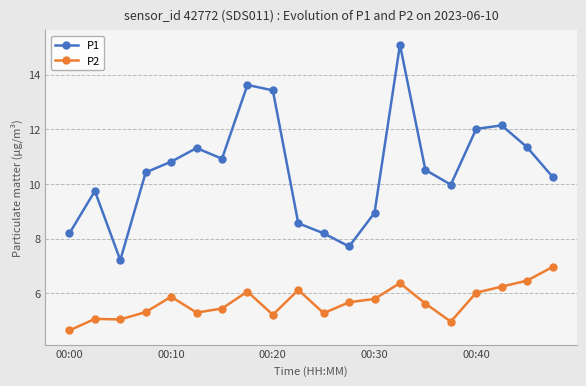

What is the difference between the second highest and minimum values in the P2 series?

1.8